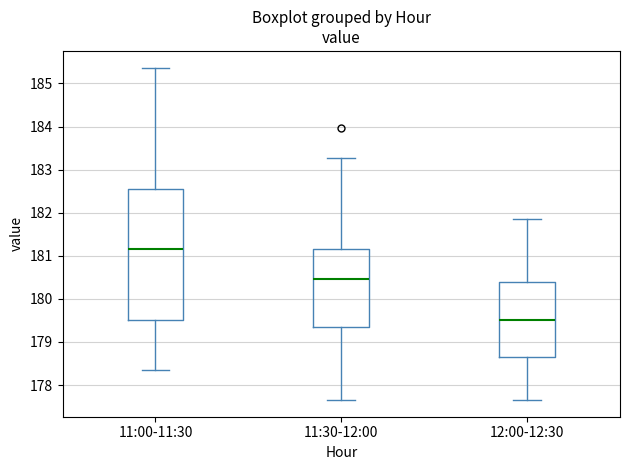

Which box is the tallest, from its lower edge to its upper edge?

11:00-11:30